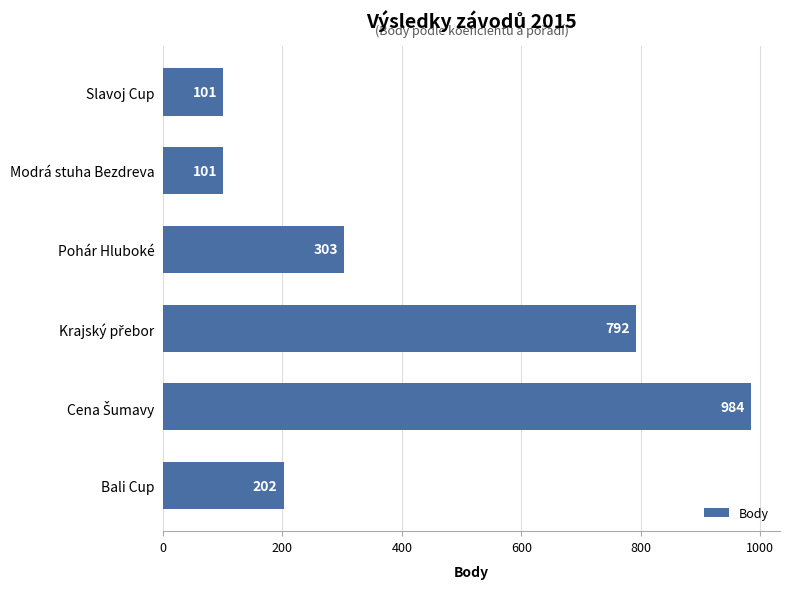

The chart shows a value of 202 at Bali Cup. True or false?

True